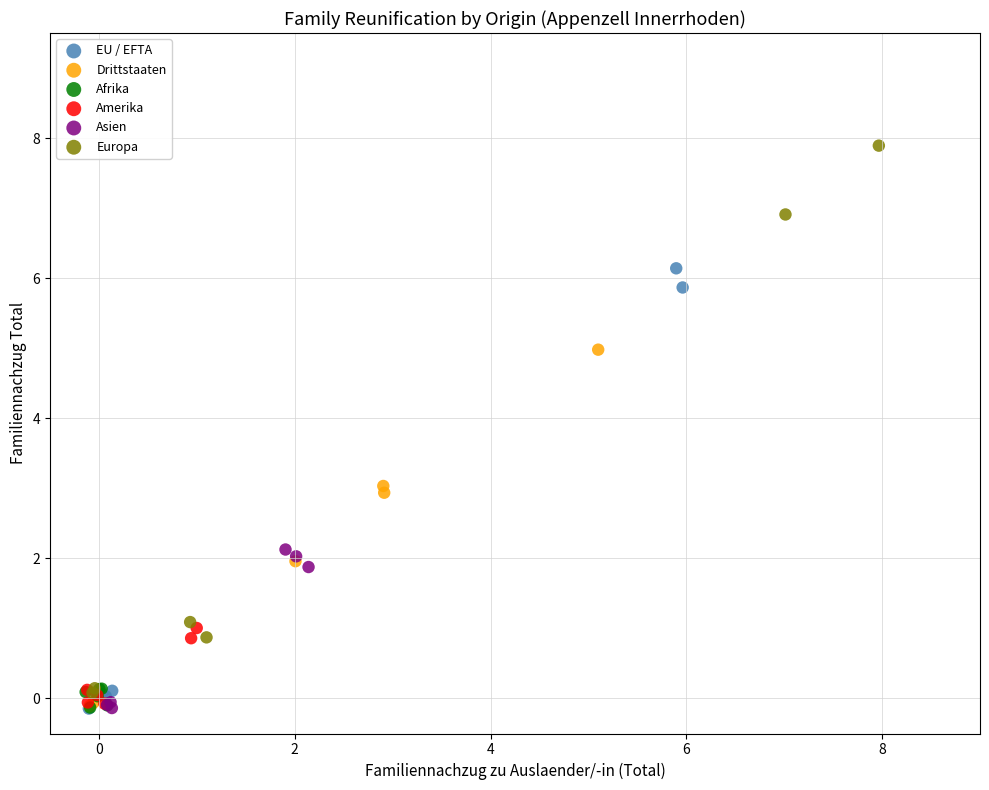

Which series has the largest Y range (max minus min)?

Europa